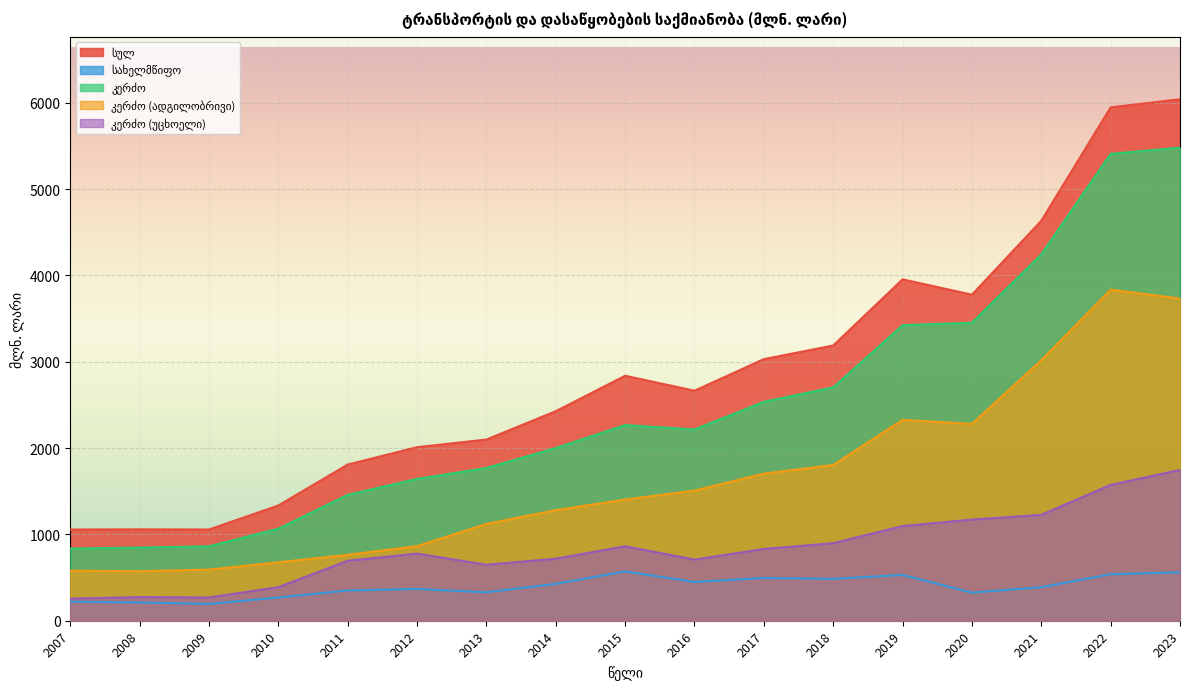

The value of სულ at 2015 is 4984.2. True or false?

False